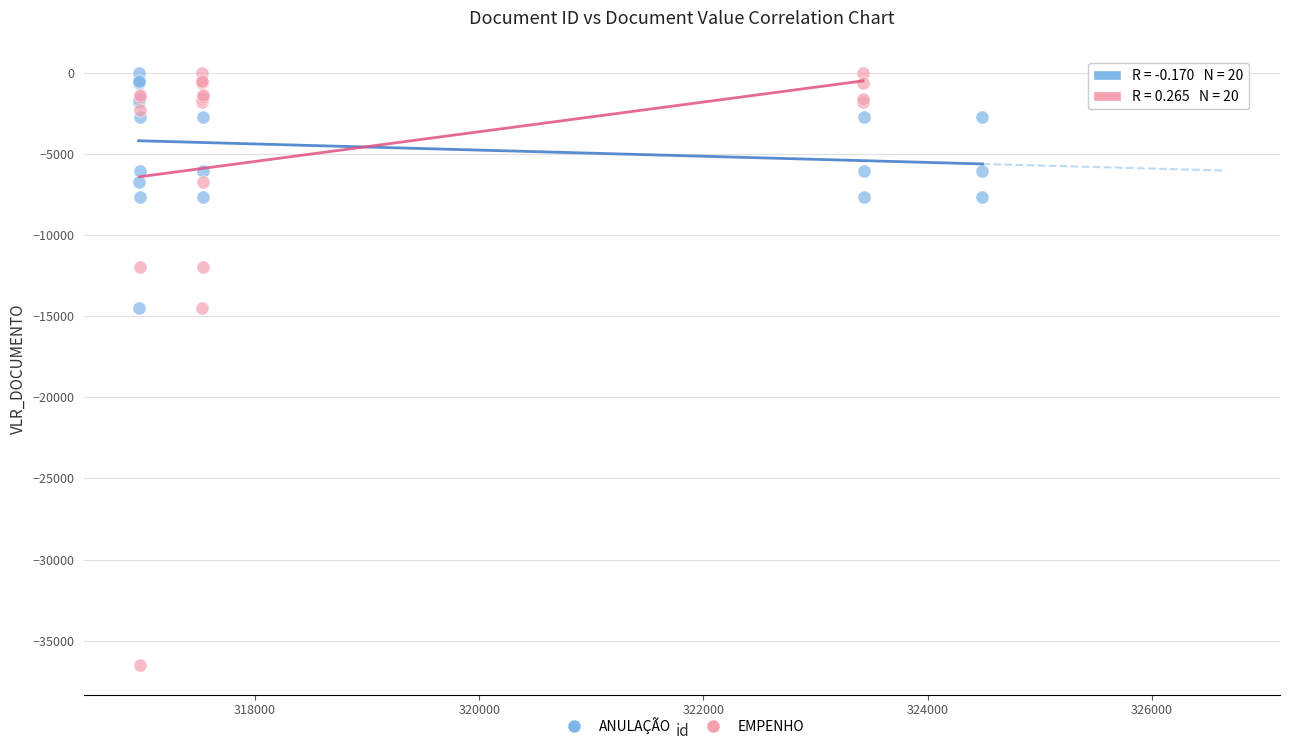

Which series has the widest spread of Y values?

EMPENHO